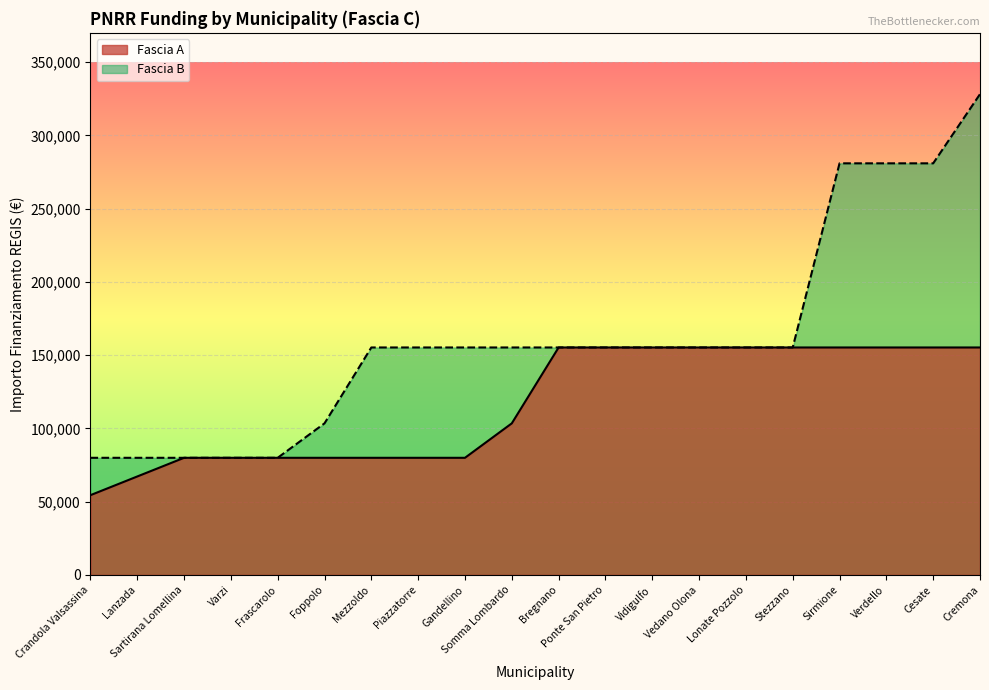

True or false: Fascia A and Fascia B cross at least once.

False